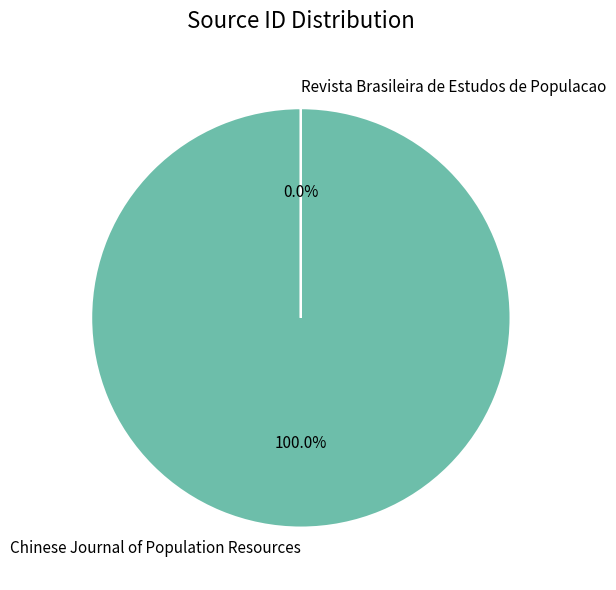

Which category has the biggest portion of the pie?

Chinese Journal of Population Resources